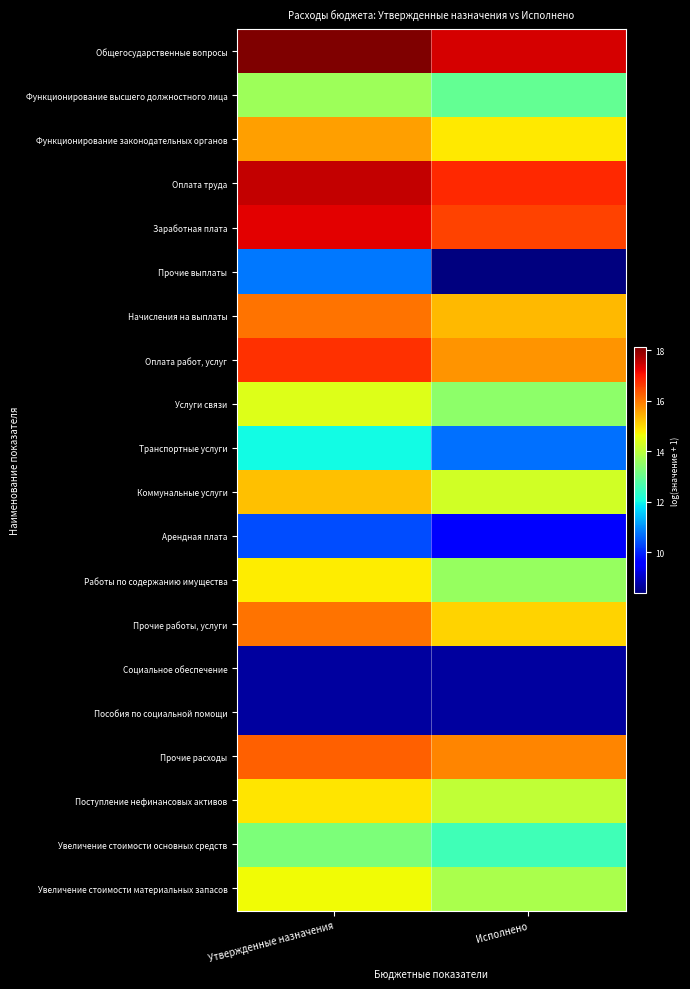

Which series changed the most between Утвержденные назначения and Исполнено?

Прочие выплаты